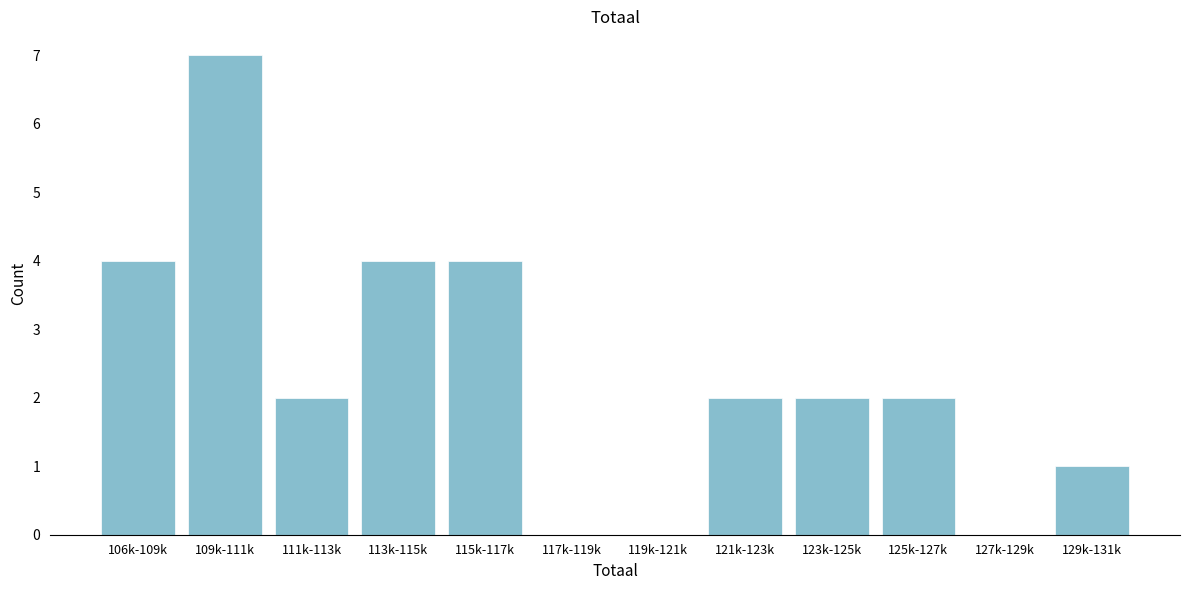

Reading right to left, list all the values displayed in this chart.

129k-131k=1	127k-129k=0	125k-127k=2	123k-125k=2	121k-123k=2	119k-121k=0	117k-119k=0	115k-117k=4	113k-115k=4	111k-113k=2	109k-111k=7	106k-109k=4